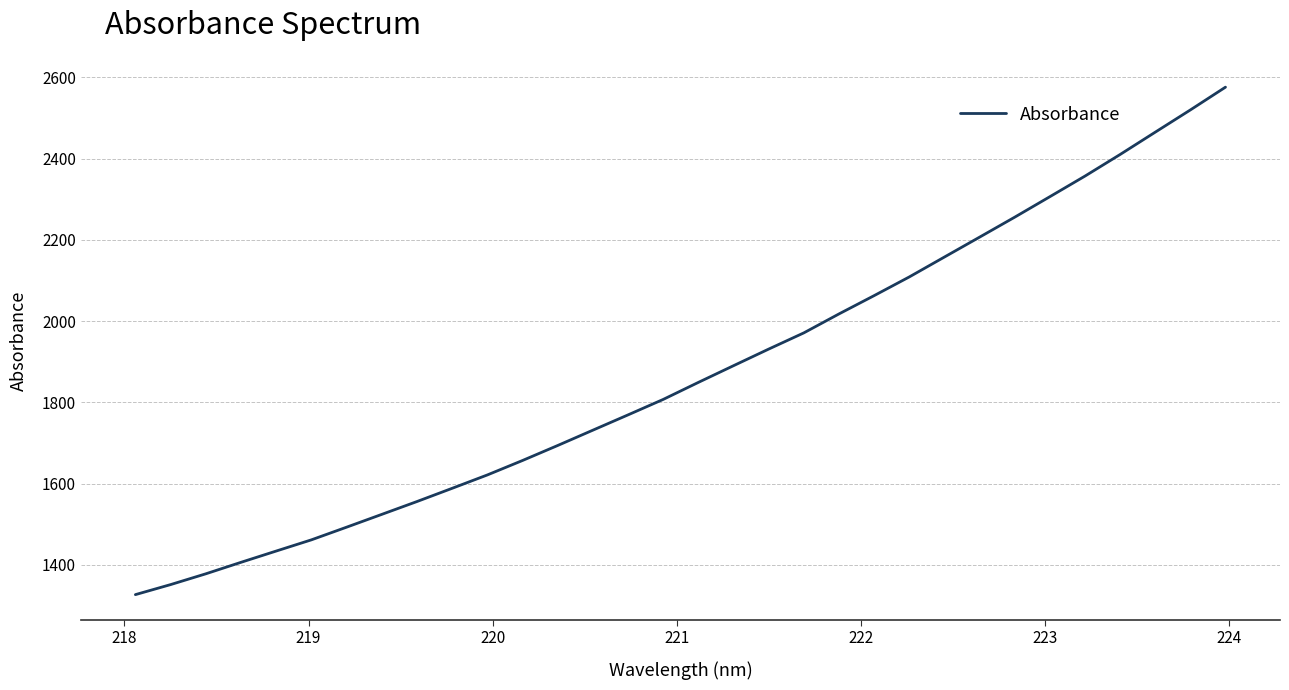

What is the greatest value displayed?

2575.9